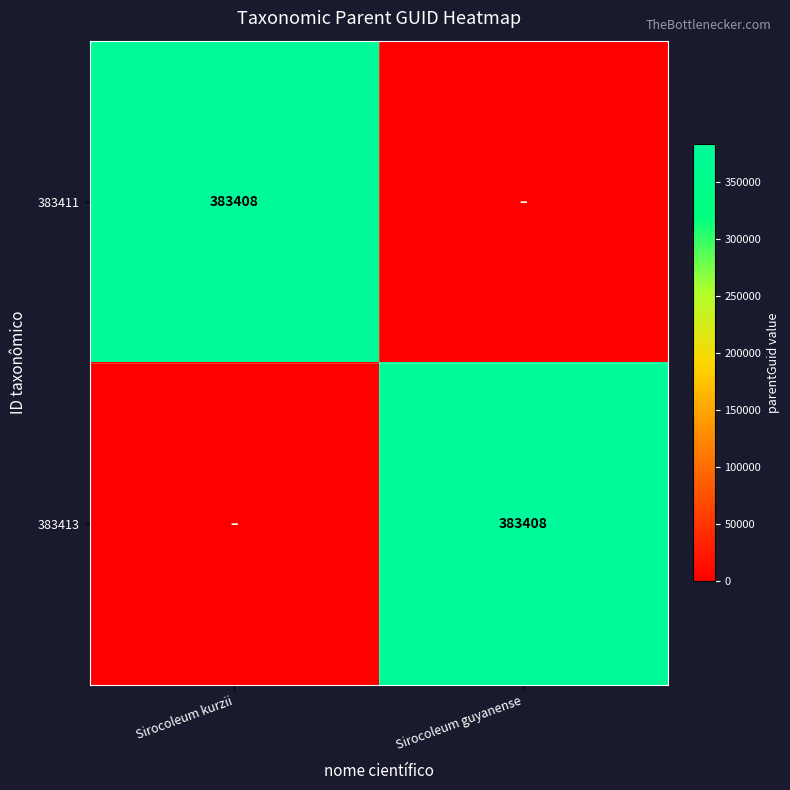

The 383413 series shows 570532 at Sirocoleum guyanense. True or false?

False